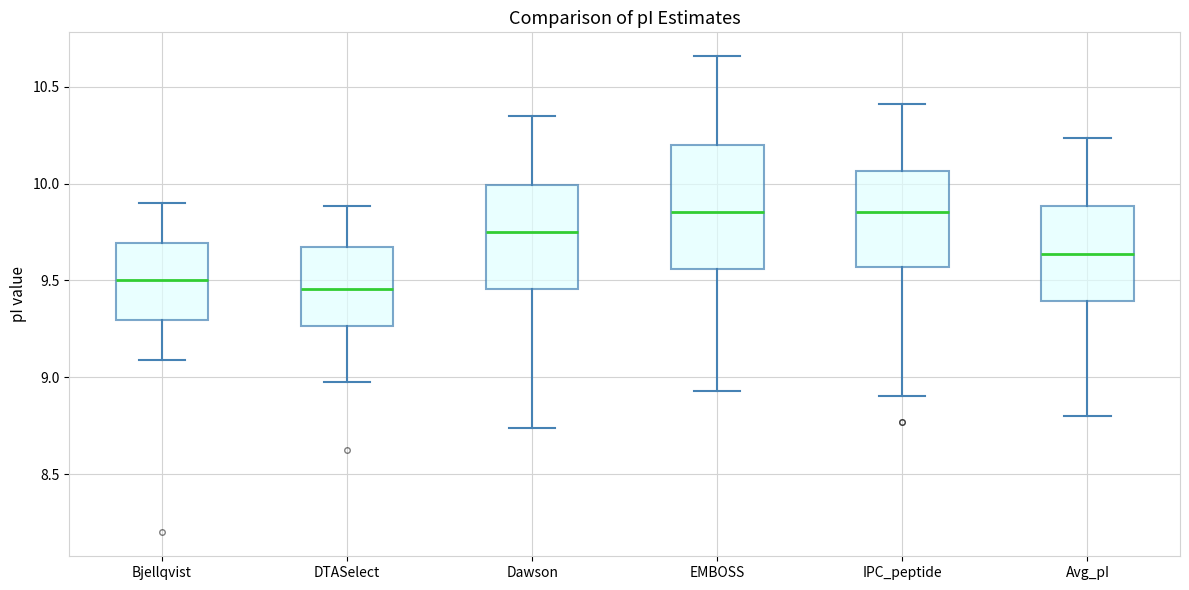

Reading left to right, read every box against the y-axis: the position of its median line, the range the box covers, and the ends of its whiskers. The values are not printed on the chart, so give them approximately, as read against the axis.

Bjellqvist: median 9.50, box 9.30 to 9.70, whiskers 9.10 to 9.90
DTASelect: median 9.45, box 9.25 to 9.65, whiskers 9.00 to 9.90
Dawson: median 9.75, box 9.45 to 10.00, whiskers 8.75 to 10.35
EMBOSS: median 9.85, box 9.55 to 10.20, whiskers 8.95 to 10.65
IPC_peptide: median 9.85, box 9.55 to 10.05, whiskers 8.90 to 10.40
Avg_pI: median 9.65, box 9.40 to 9.90, whiskers 8.80 to 10.25